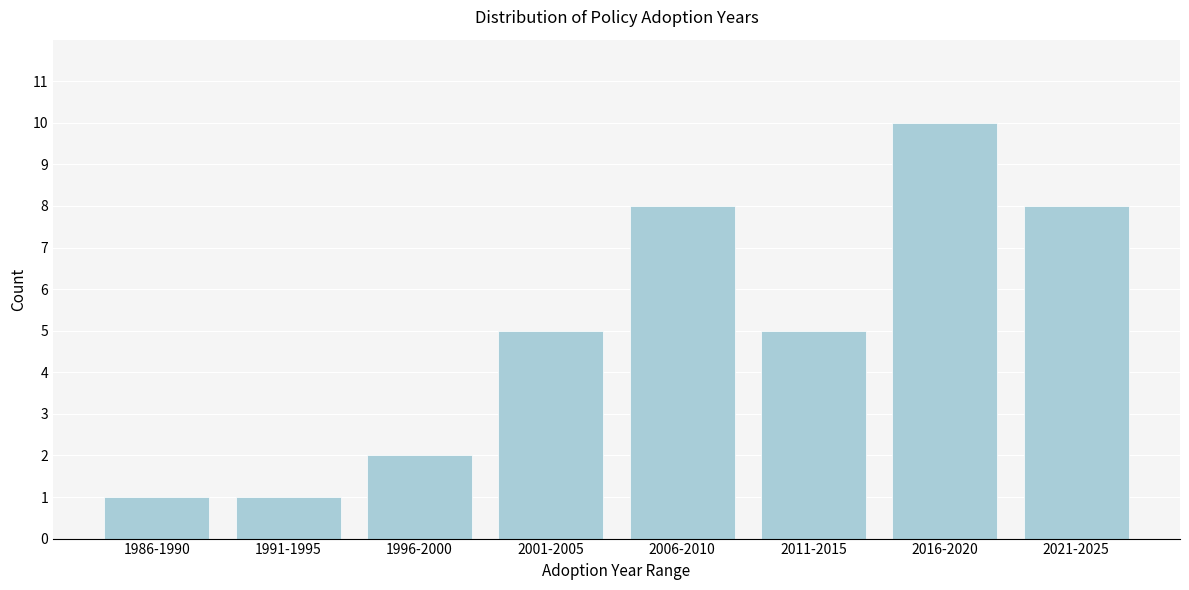

Reading left to right, list all the values displayed in this chart.

1986-1990=1	1991-1995=1	1996-2000=2	2001-2005=5	2006-2010=8	2011-2015=5	2016-2020=10	2021-2025=8